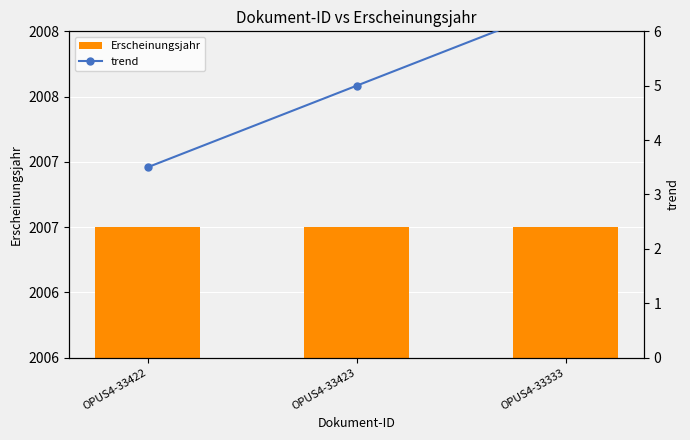

Reading left to right, list all the values displayed in this chart.

Erscheinungsjahr: 2007.0	2007.0	2007.0
trend: 3.5	5.0	6.5